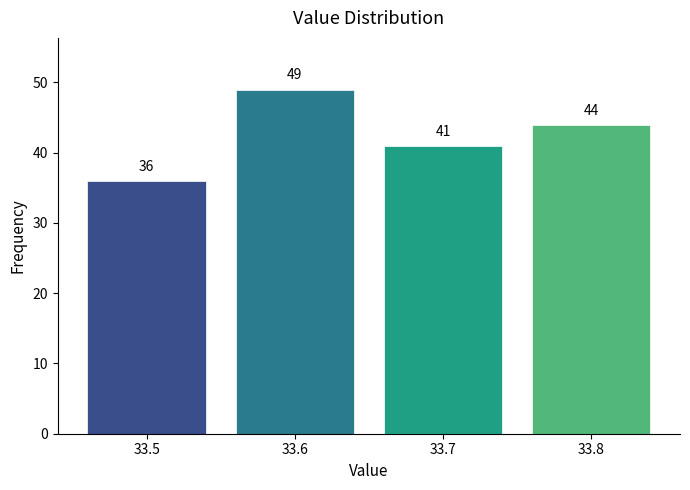

Over which range of the x-axis is the bar tallest?

33.55 to 33.65